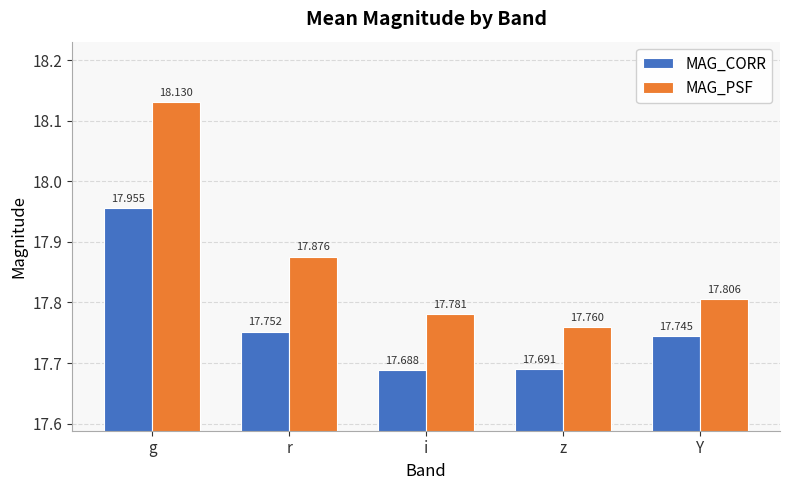

The value of MAG_CORR at r is 5.0. True or false?

False